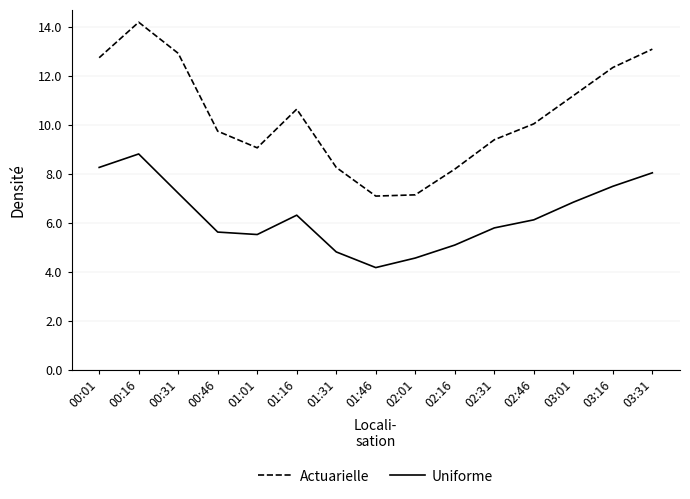

True or false: Actuarielle and Uniforme cross at least once.

False